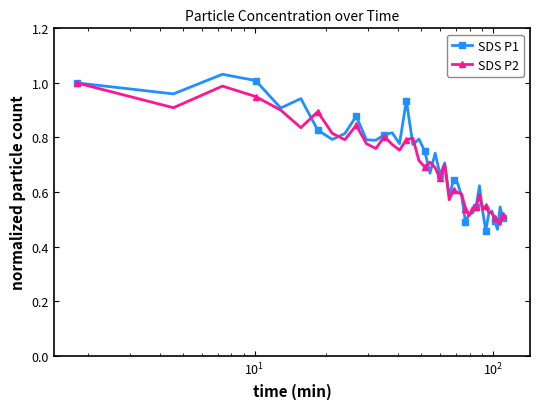

True or false: SDS P1 has more than 2 points higher than both neighbors.

True